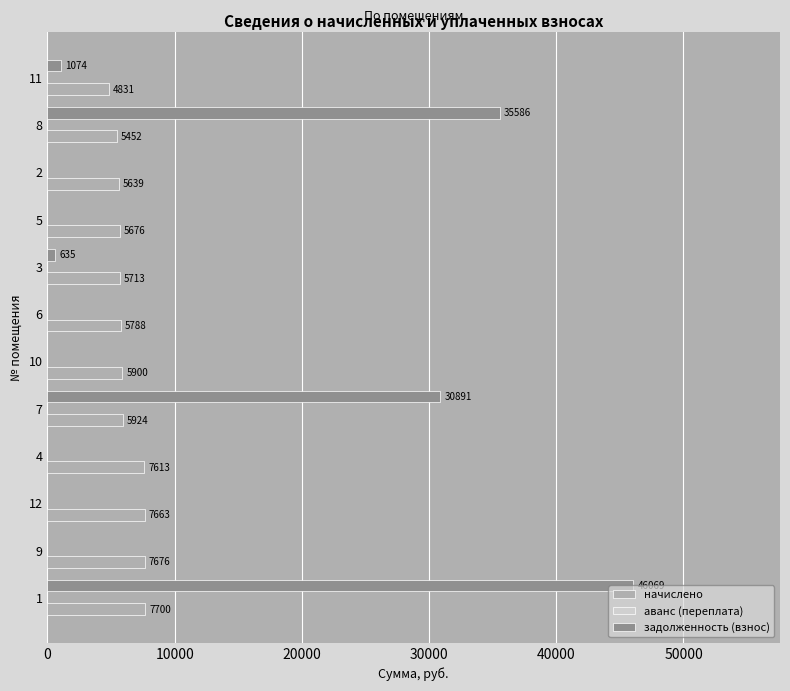

Is the value of задолженность (взнос) at 3 greater than the value of начислено at 11?

No